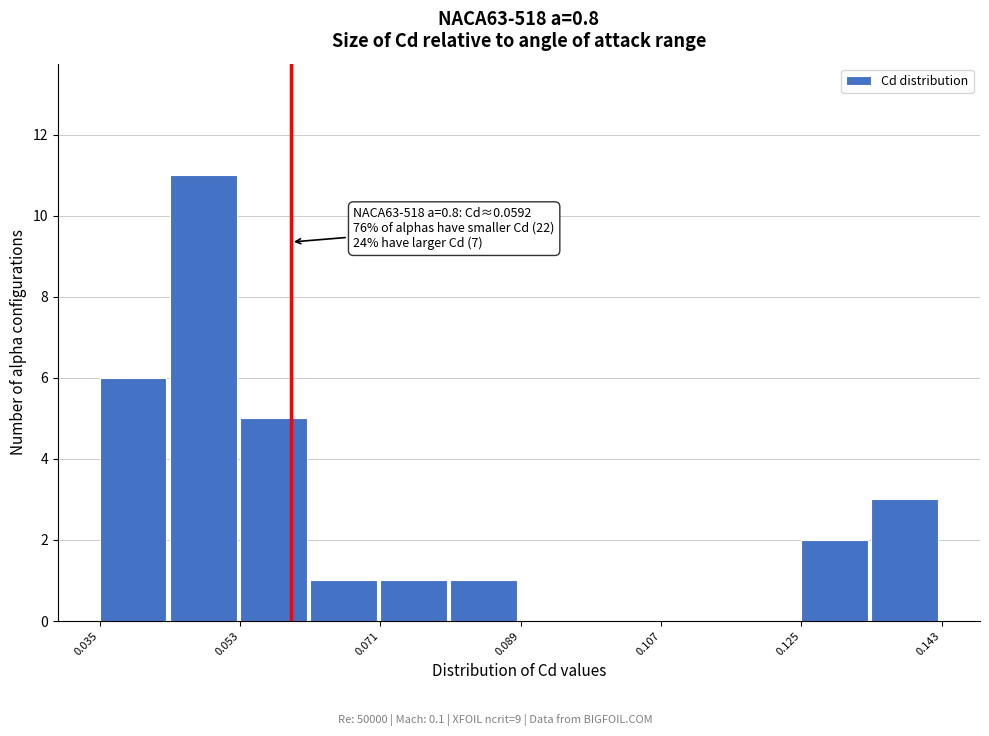

Over which range of the x-axis is the bar tallest?

0.044 to 0.052